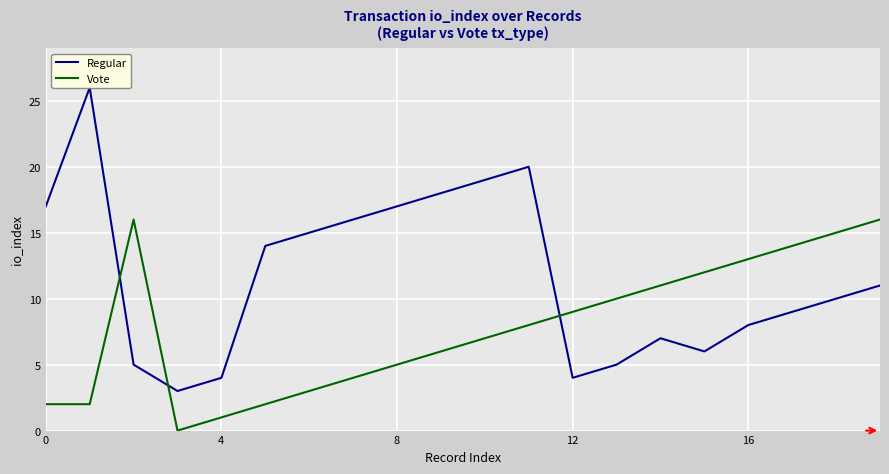

True or false: Vote and Regular intersect in this chart.

True